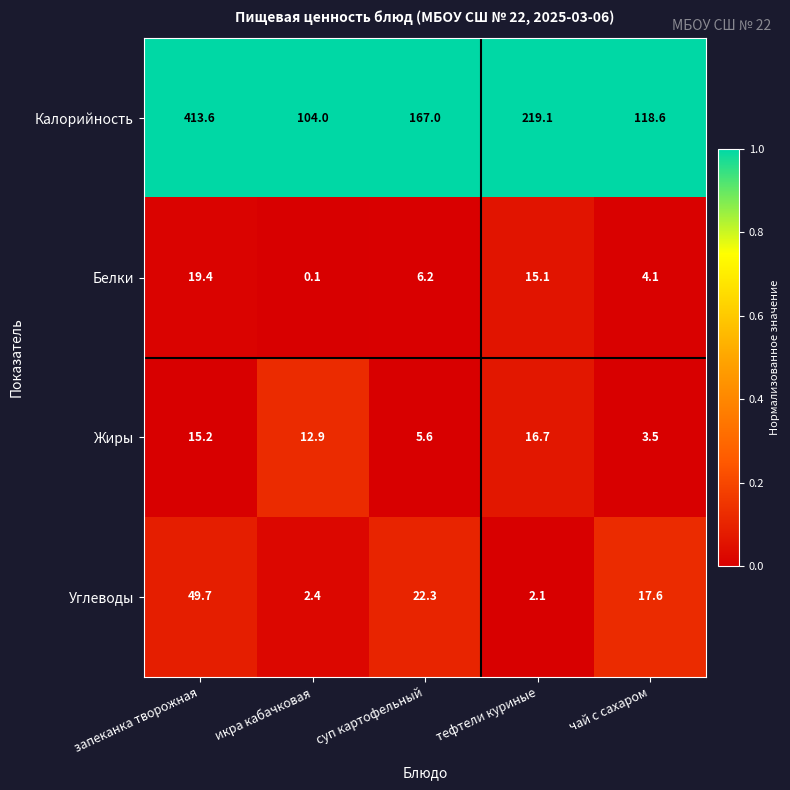

What is the lowest value of the Жиры series?

3.5